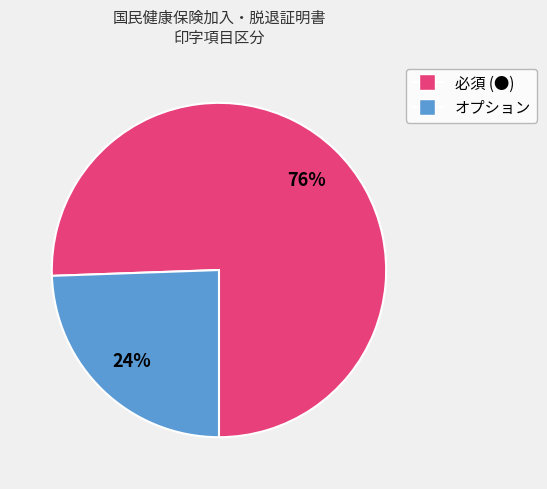

Which slice is the smallest?

オプション